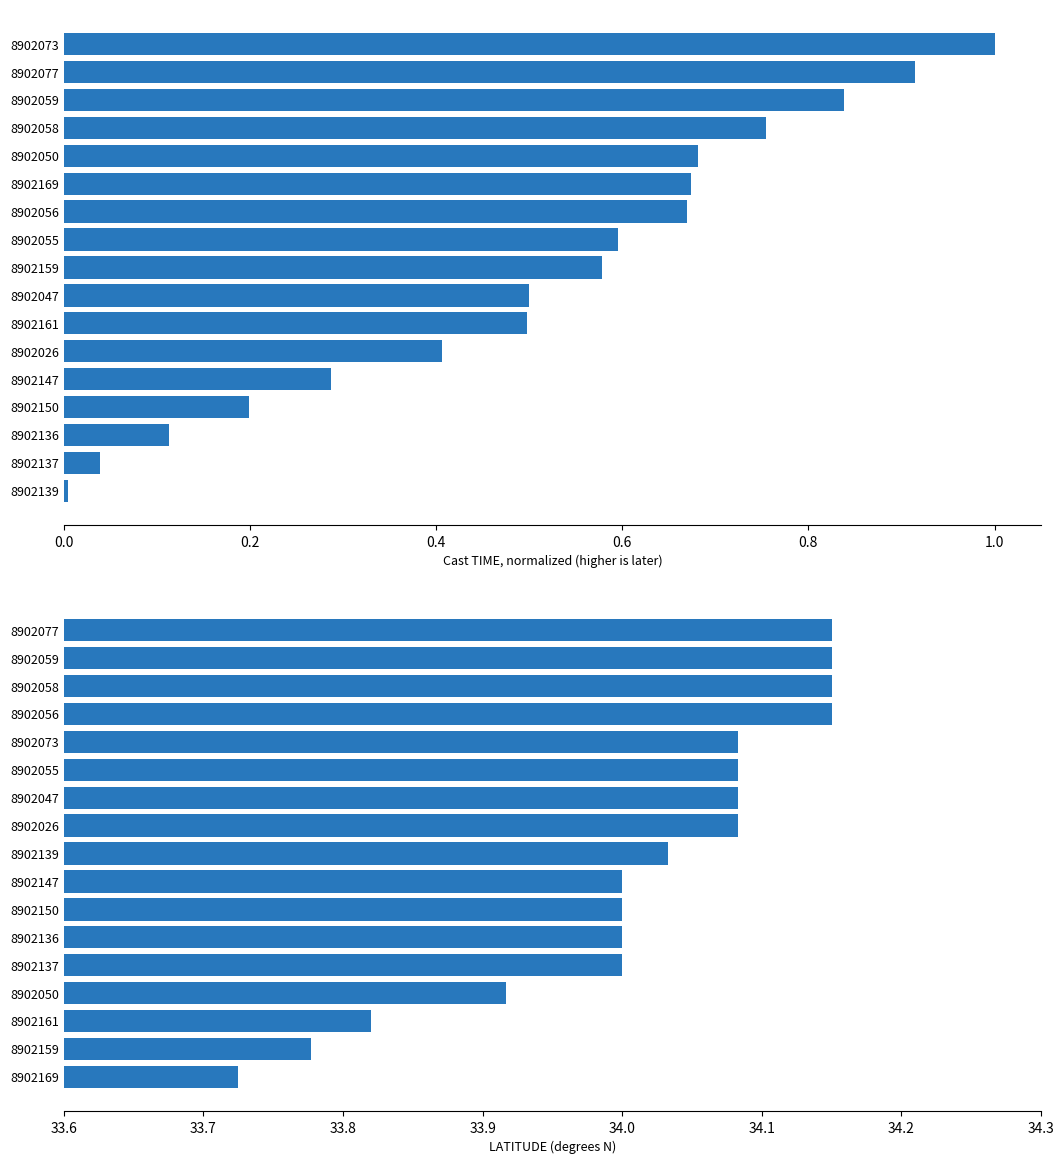

Which series has the widest spread of values?

TIME normalized